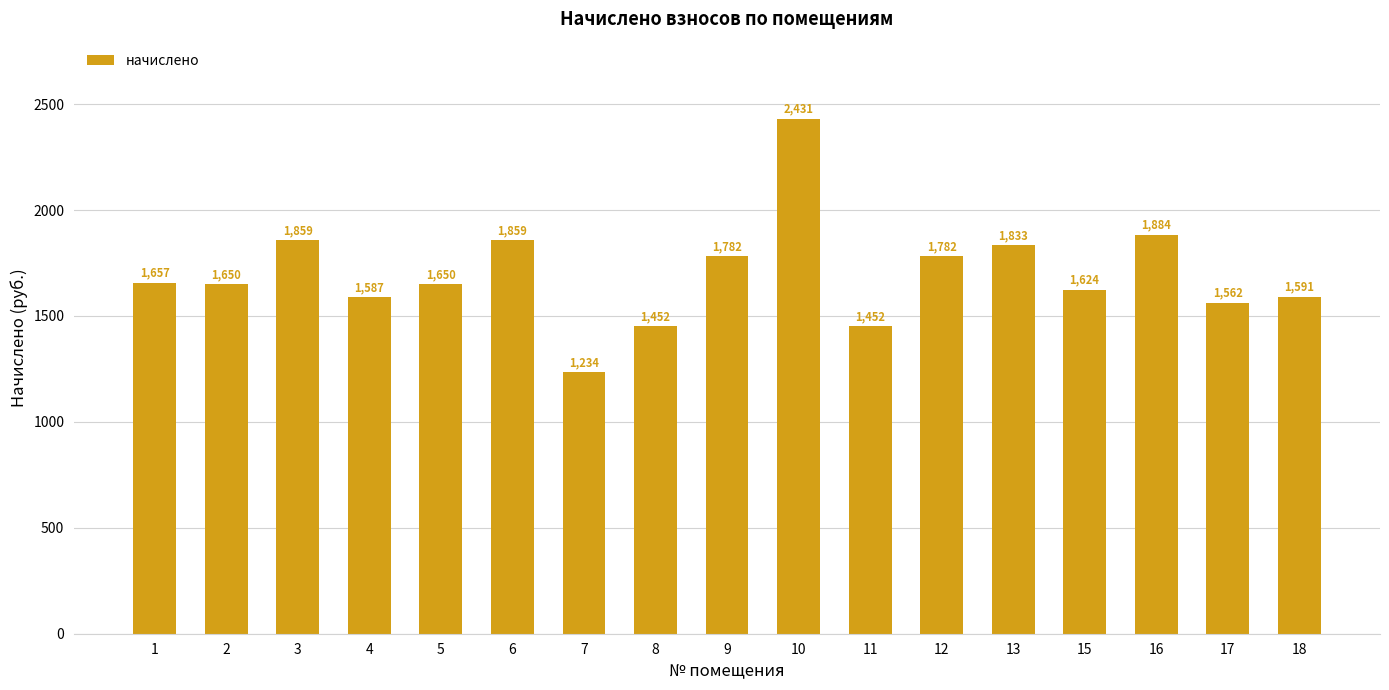

Does the chart contain stacked bars?

No